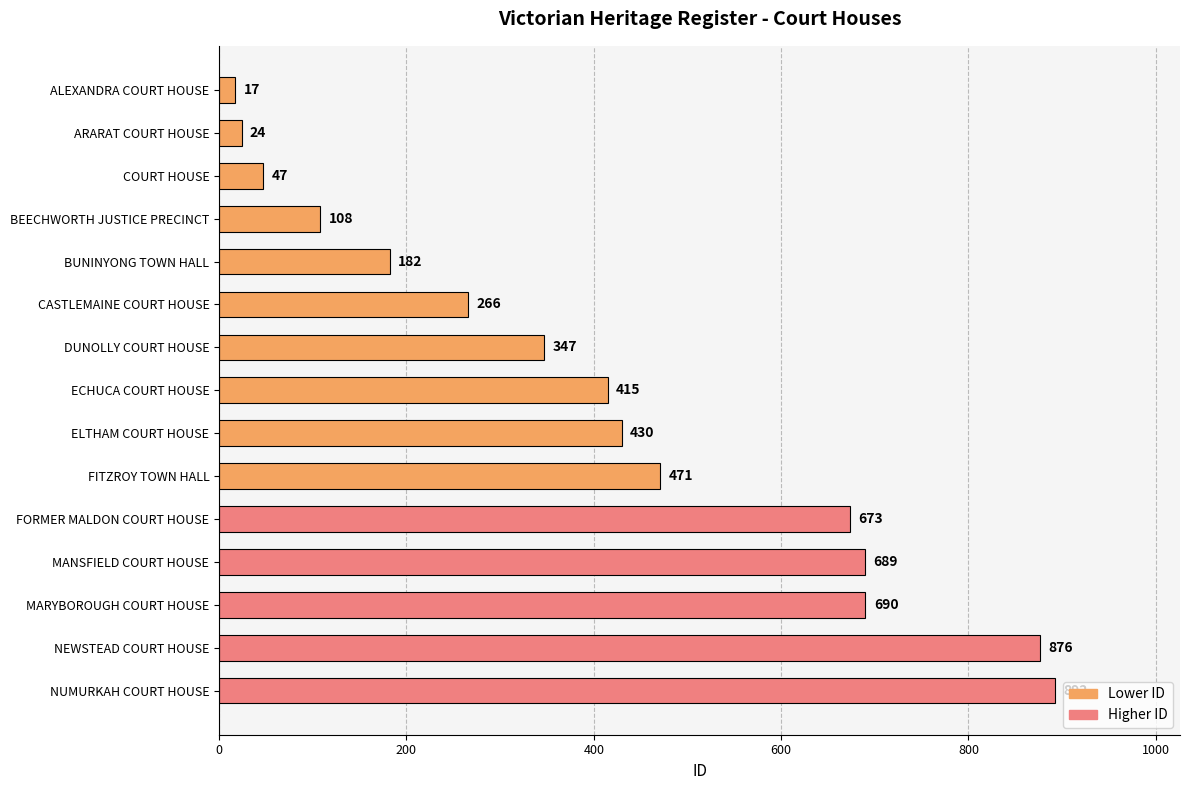

What is the label of the 12th bar from the top?

MANSFIELD COURT HOUSE